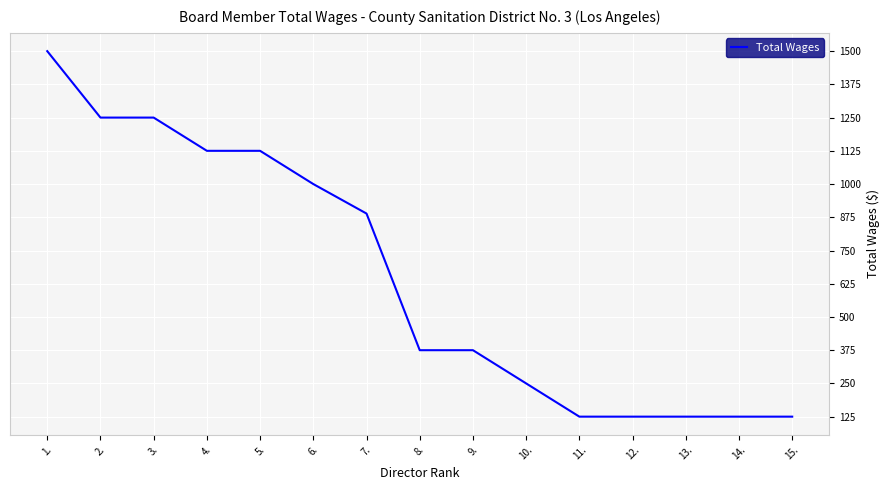

What is the sum of all values?

9764